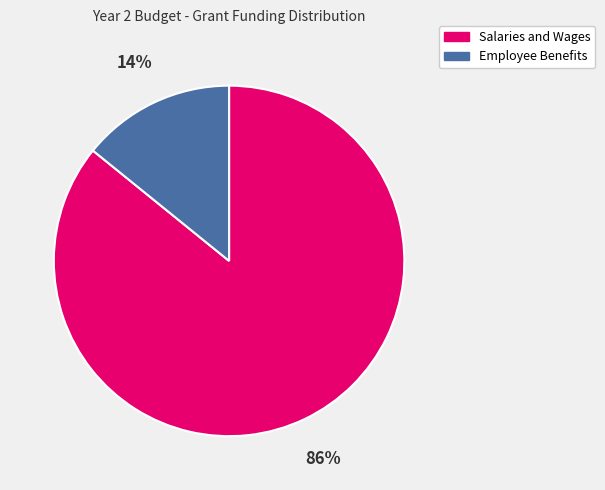

Approximately how many times larger is the value at Salaries and Wages compared to Employee Benefits?

6.1